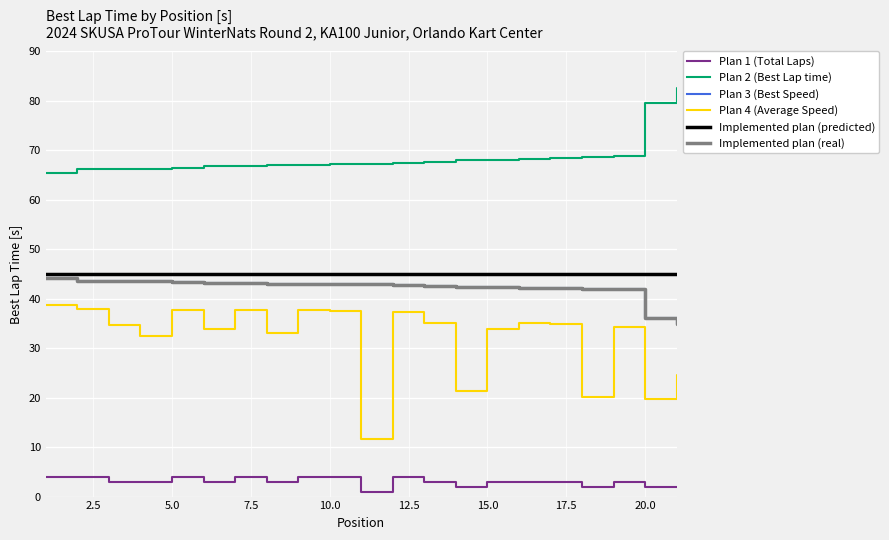

Does the chart have visible grid lines?

Yes